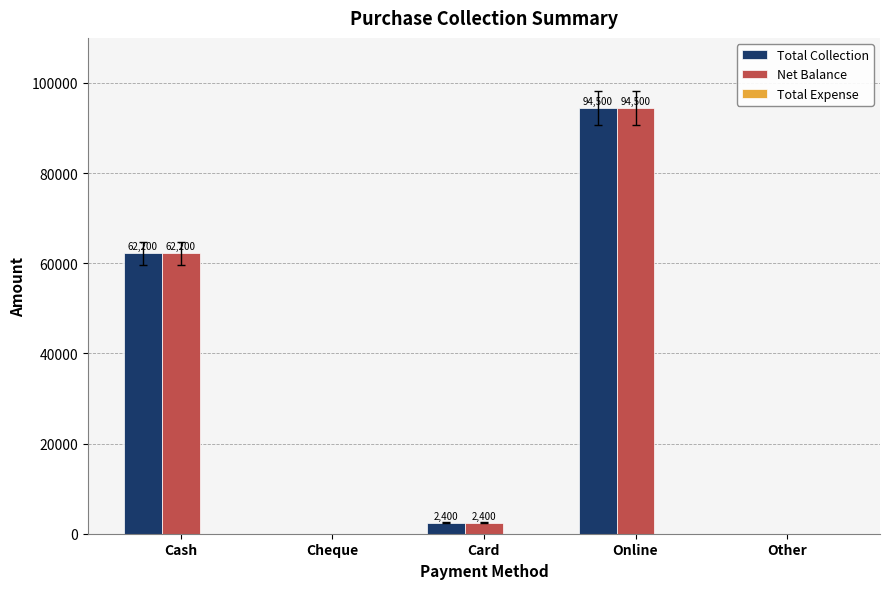

Which label corresponds to the largest value in the chart?

Online